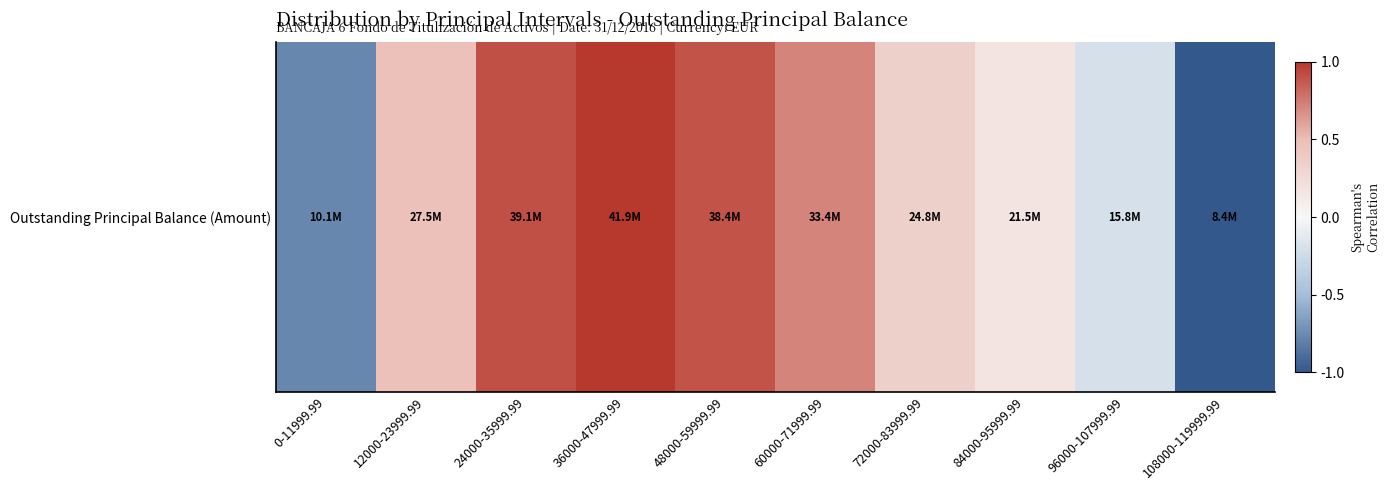

What is the change in value from 12000-23999.99 to 60000-71999.99?

+0.2